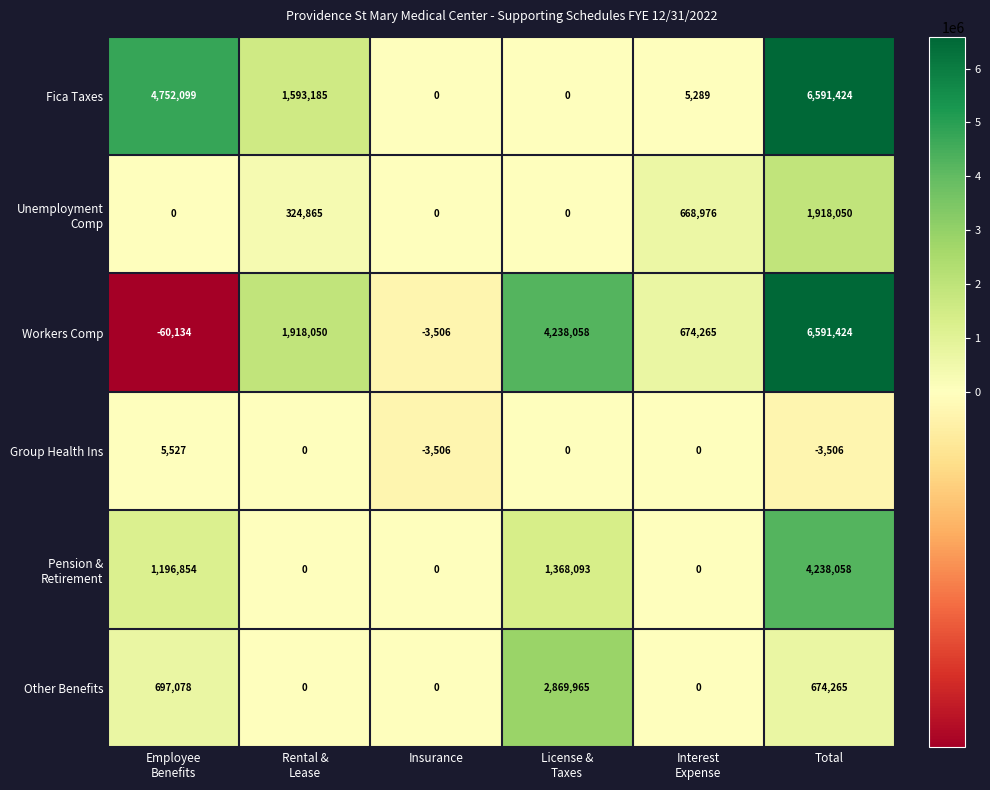

Which series has the largest total across all categories?

Workers Comp